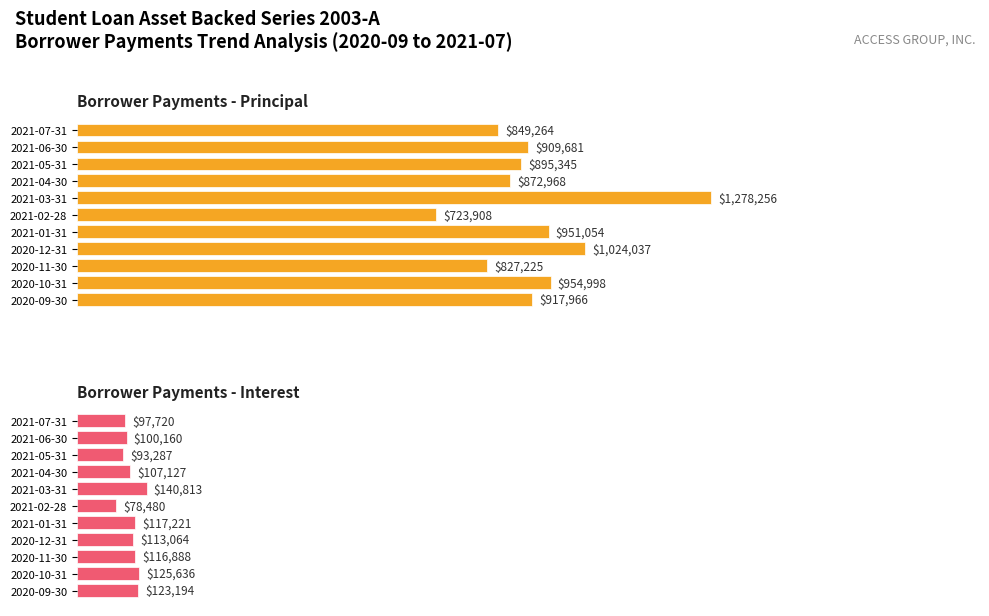

What is the smallest value displayed?

78480.0